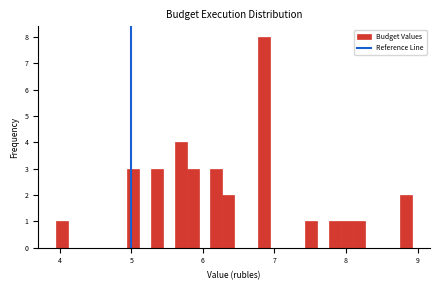

Read against the x-axis, roughly where is the centre of the tallest bar?

6.9